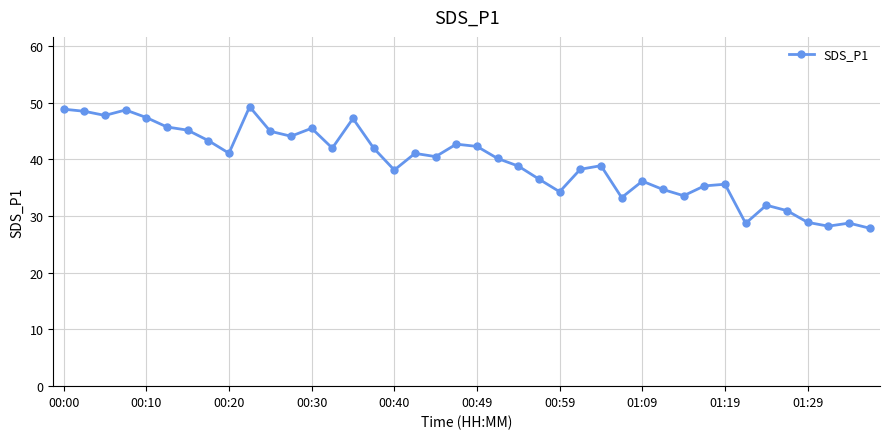

True or false: there are more than 0 points higher than both neighbors.

True